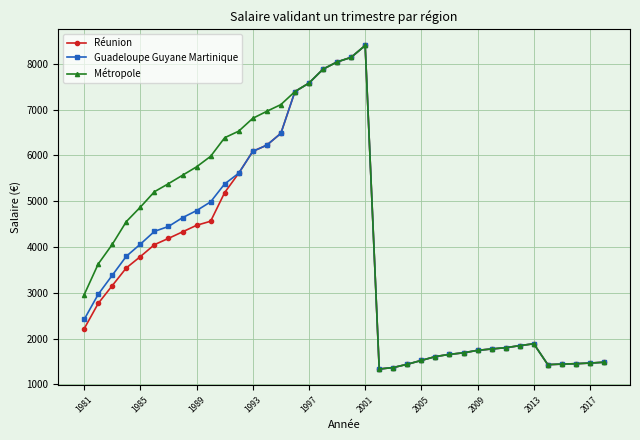

What is the greatest value displayed?

8404.0